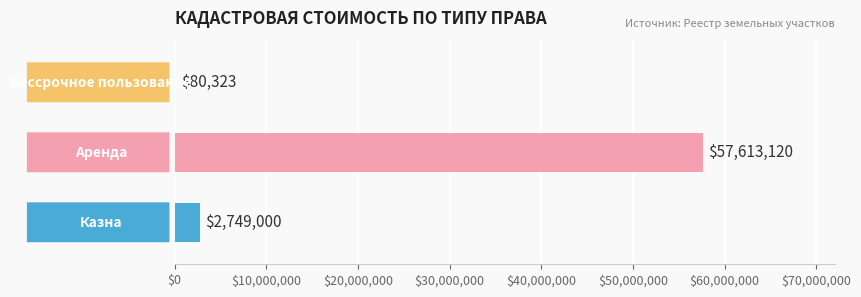

What is the greatest value displayed?

57613120.0